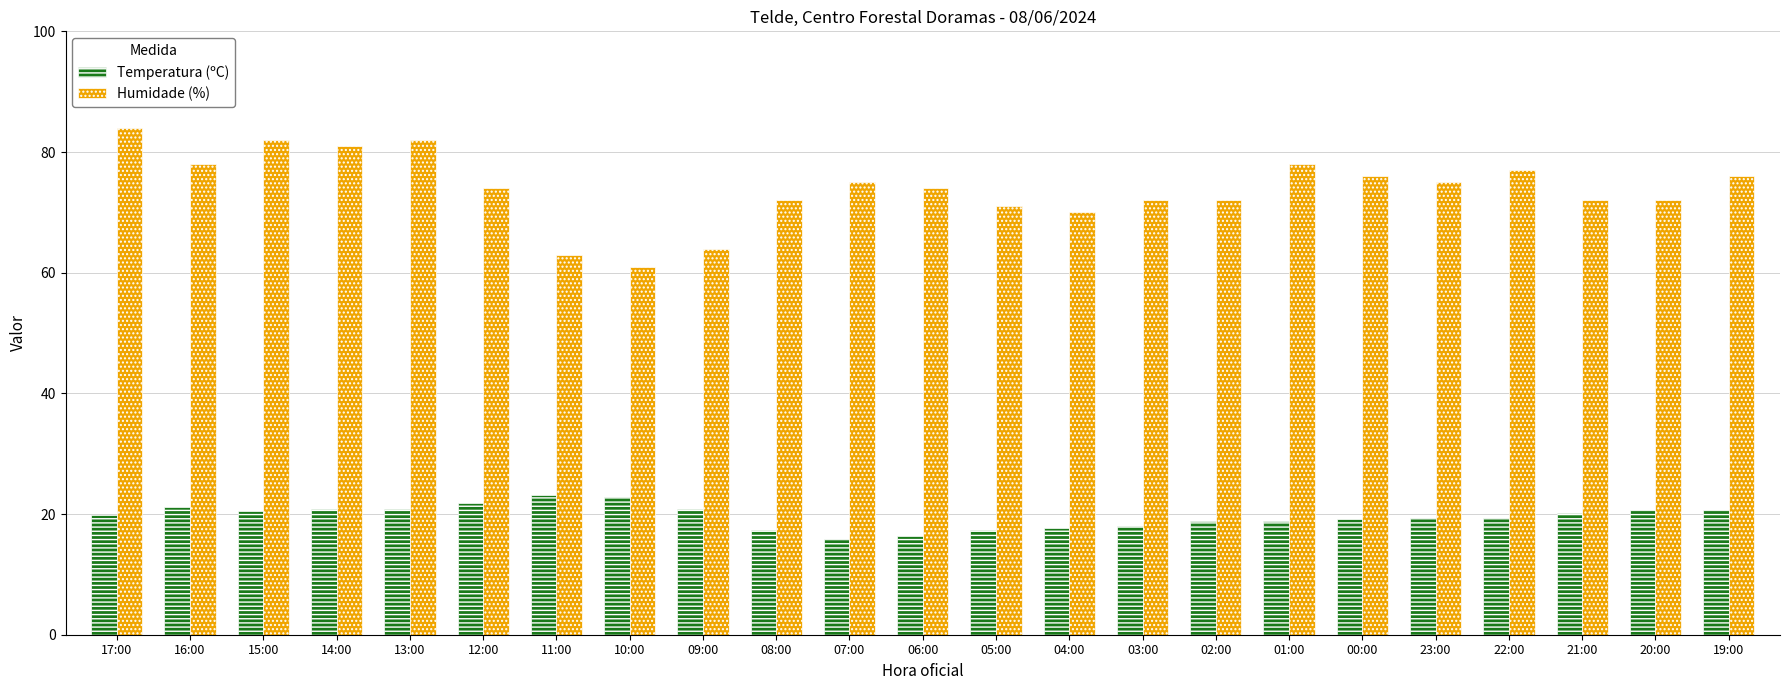

At which label does Humidade (%) reach its peak?

17:00